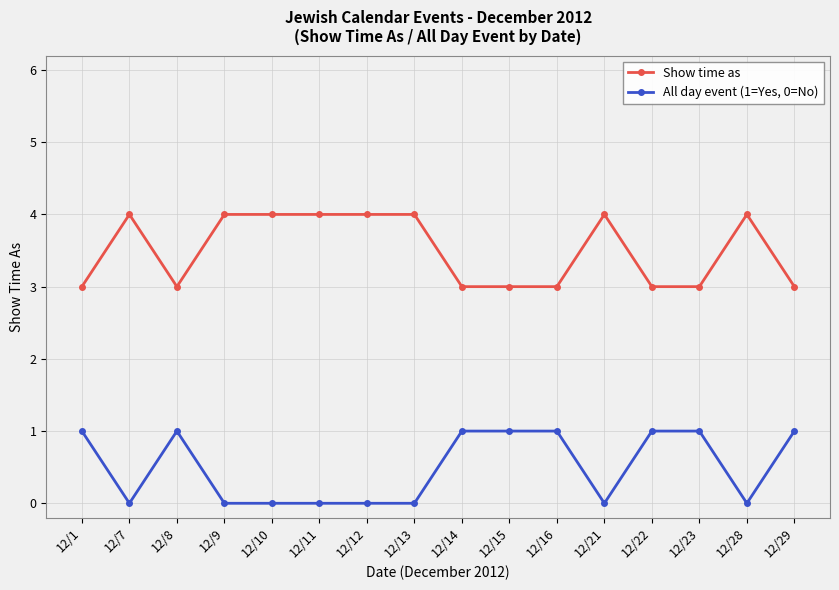

Where is the first local maximum for All day event (1=Yes, 0=No)?

12/8